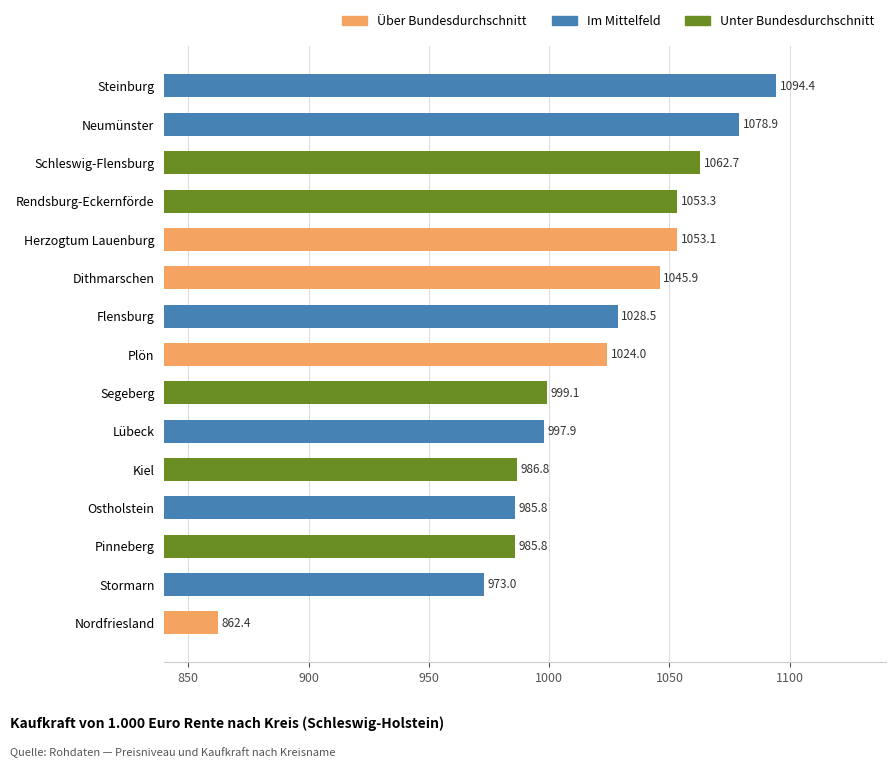

Which category has the highest value across all series?

Steinburg